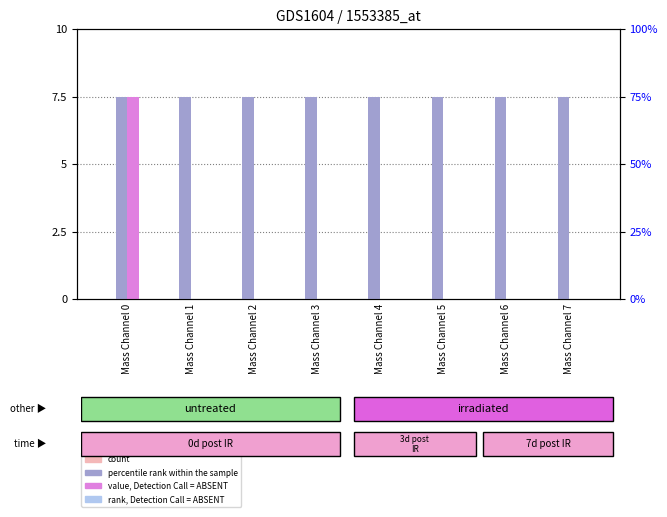

How many bars are there in total?

32